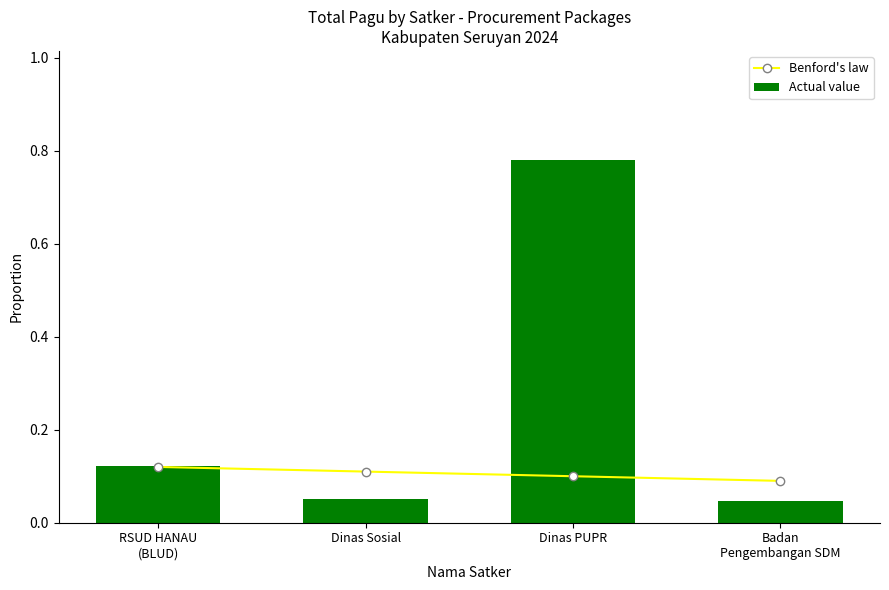

Rank the series at Badan
Pengembangan SDM from highest to lowest value.

Benford's law, Actual value